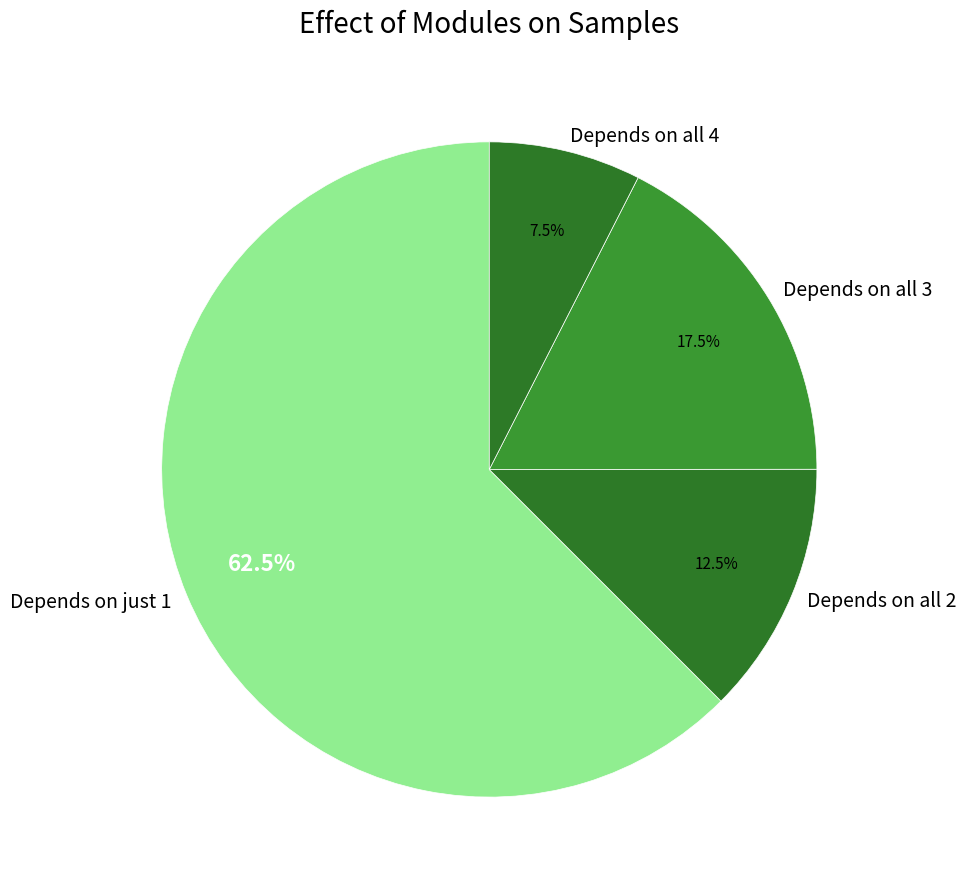

Does Depends on just 1 represent more than half of the total?

Yes